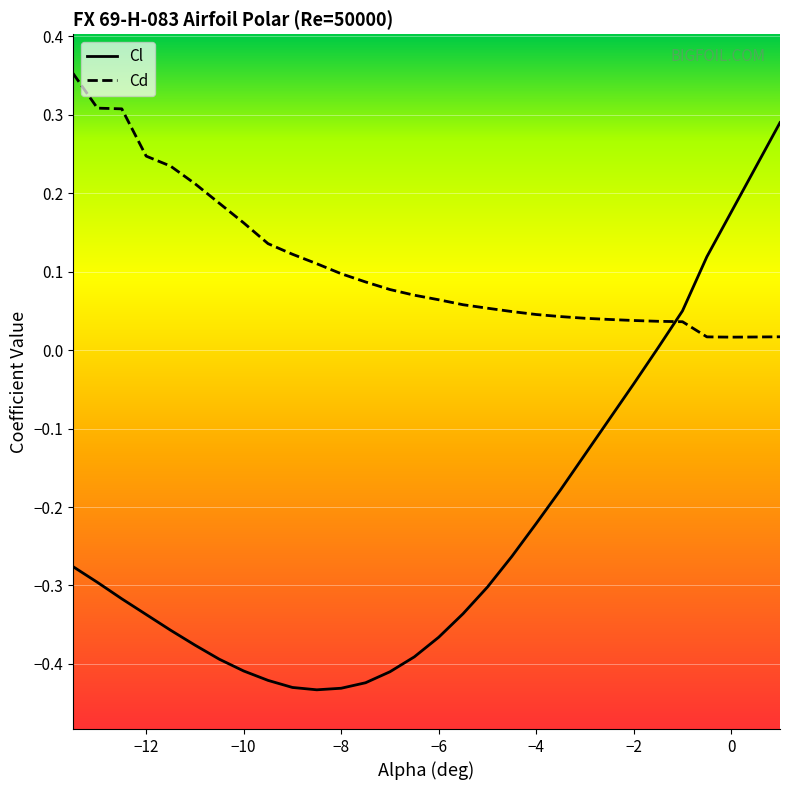

Is this an area chart (filled region under the line)?

No